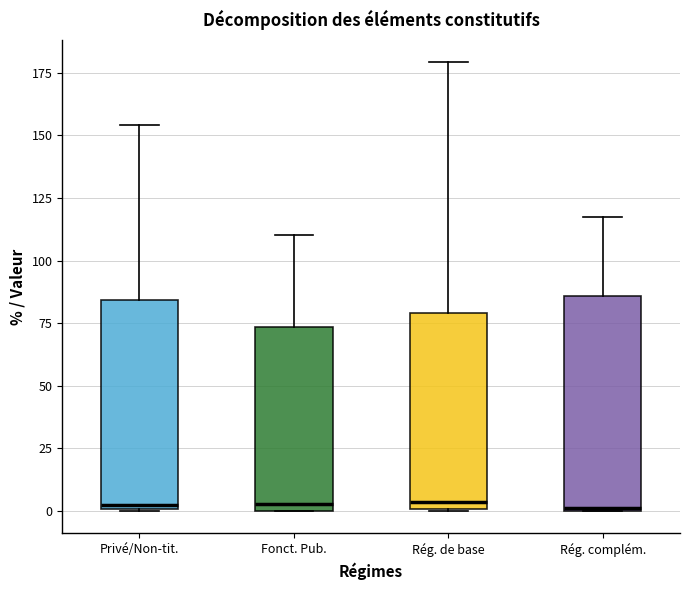

Where is the upper edge of the box for Rég. de base on the y-axis? The values are not printed on the chart, so give them approximately, as read against the axis.

80